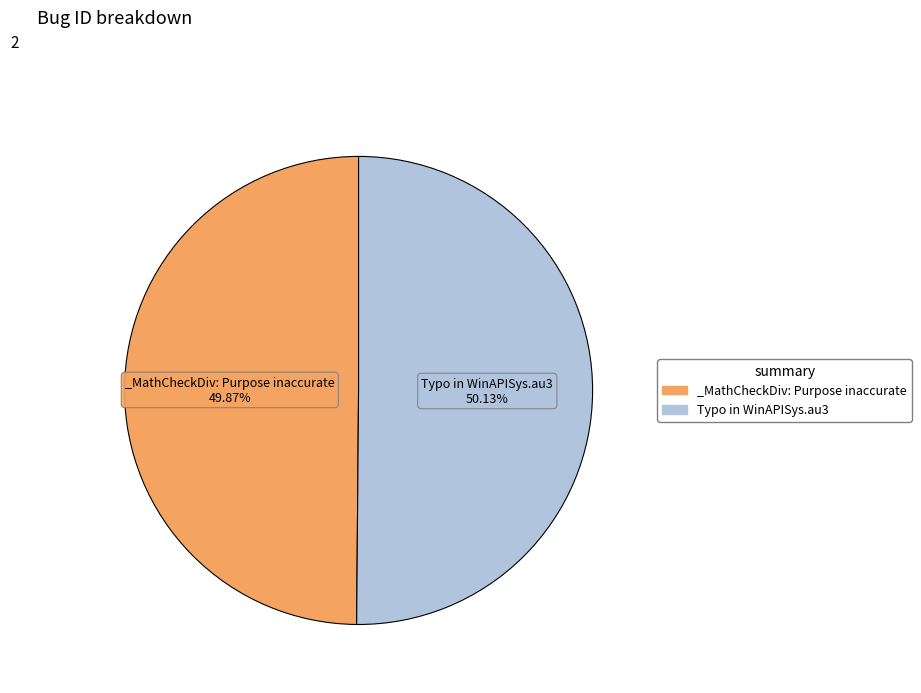

Approximately how many times larger is the value at _MathCheckDiv: Purpose inaccurate compared to Typo in WinAPISys.au3?

1.0